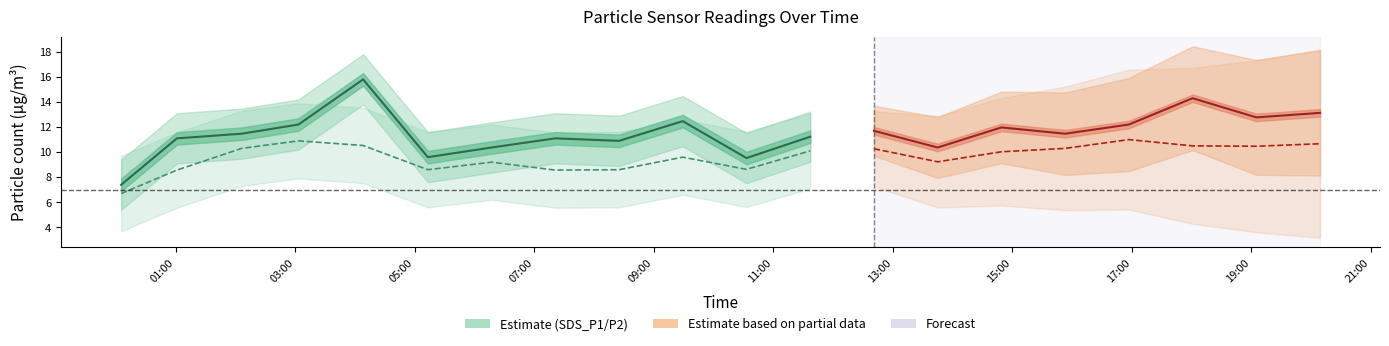

Reading left to right, what are all the values shown in this chart?

SDS_P1: 2022/09/26 00:05=7.4	2022/09/26 01:01=11.1	2022/09/26 02:06=11.5	2022/09/26 03:03=12.2	2022/09/26 04:08=15.8	2022/09/26 05:13=9.6	2022/09/26 06:17=10.4	2022/09/26 07:21=11.1	2022/09/26 08:25=10.9	2022/09/26 09:29=12.5	2022/09/26 10:33=9.5	2022/09/26 11:37=11.2	2022/09/26 12:41=11.7	2022/09/26 13:45=10.4	2022/09/26 14:49=12.0	2022/09/26 15:53=11.5	2022/09/26 16:57=12.2	2022/09/26 18:01=14.3	2022/09/26 19:05=12.8	2022/09/26 20:09=13.1
SDS_P1_upper: 2022/09/26 00:05=9.4	2022/09/26 01:01=13.1	2022/09/26 02:06=13.5	2022/09/26 03:03=14.2	2022/09/26 04:08=17.8	2022/09/26 05:13=11.6	2022/09/26 06:17=12.4	2022/09/26 07:21=13.1	2022/09/26 08:25=12.9	2022/09/26 09:29=14.5	2022/09/26 10:33=11.5	2022/09/26 11:37=13.2	2022/09/26 12:41=13.7	2022/09/26 13:45=12.4	2022/09/26 14:49=14.0	2022/09/26 15:53=13.5	2022/09/26 16:57=14.2	2022/09/26 18:01=16.3	2022/09/26 19:05=14.8	2022/09/26 20:09=15.1
SDS_P1_lower: 2022/09/26 00:05=5.4	2022/09/26 01:01=9.1	2022/09/26 02:06=9.5	2022/09/26 03:03=10.2	2022/09/26 04:08=13.8	2022/09/26 05:13=7.6	2022/09/26 06:17=8.4	2022/09/26 07:21=9.1	2022/09/26 08:25=8.9	2022/09/26 09:29=10.5	2022/09/26 10:33=7.5	2022/09/26 11:37=9.2	2022/09/26 12:41=9.7	2022/09/26 13:45=8.4	2022/09/26 14:49=10.0	2022/09/26 15:53=9.5	2022/09/26 16:57=10.2	2022/09/26 18:01=12.3	2022/09/26 19:05=10.8	2022/09/26 20:09=11.1
SDS_P2: 2022/09/26 00:05=6.7	2022/09/26 01:01=8.6	2022/09/26 02:06=10.3	2022/09/26 03:03=10.9	2022/09/26 04:08=10.5	2022/09/26 05:13=8.6	2022/09/26 06:17=9.2	2022/09/26 07:21=8.6	2022/09/26 08:25=8.6	2022/09/26 09:29=9.6	2022/09/26 10:33=8.6	2022/09/26 11:37=10.1	2022/09/26 12:41=10.3	2022/09/26 13:45=9.2	2022/09/26 14:49=10.0	2022/09/26 15:53=10.3	2022/09/26 16:57=11.0	2022/09/26 18:01=10.5	2022/09/26 19:05=10.5	2022/09/26 20:09=10.7
SDS_P2_upper: 2022/09/26 00:05=9.7	2022/09/26 01:01=11.6	2022/09/26 02:06=13.3	2022/09/26 03:03=13.9	2022/09/26 04:08=13.5	2022/09/26 05:13=11.6	2022/09/26 06:17=12.2	2022/09/26 07:21=11.6	2022/09/26 08:25=11.6	2022/09/26 09:29=12.6	2022/09/26 10:33=11.6	2022/09/26 11:37=13.1	2022/09/26 12:41=13.3	2022/09/26 13:45=12.2	2022/09/26 14:49=13.0	2022/09/26 15:53=13.3	2022/09/26 16:57=14.0	2022/09/26 18:01=13.5	2022/09/26 19:05=13.5	2022/09/26 20:09=13.7
SDS_P2_lower: 2022/09/26 00:05=3.7	2022/09/26 01:01=5.6	2022/09/26 02:06=7.3	2022/09/26 03:03=7.9	2022/09/26 04:08=7.5	2022/09/26 05:13=5.6	2022/09/26 06:17=6.2	2022/09/26 07:21=5.6	2022/09/26 08:25=5.6	2022/09/26 09:29=6.6	2022/09/26 10:33=5.6	2022/09/26 11:37=7.1	2022/09/26 12:41=7.3	2022/09/26 13:45=6.2	2022/09/26 14:49=7.0	2022/09/26 15:53=7.3	2022/09/26 16:57=8.0	2022/09/26 18:01=7.5	2022/09/26 19:05=7.5	2022/09/26 20:09=7.7